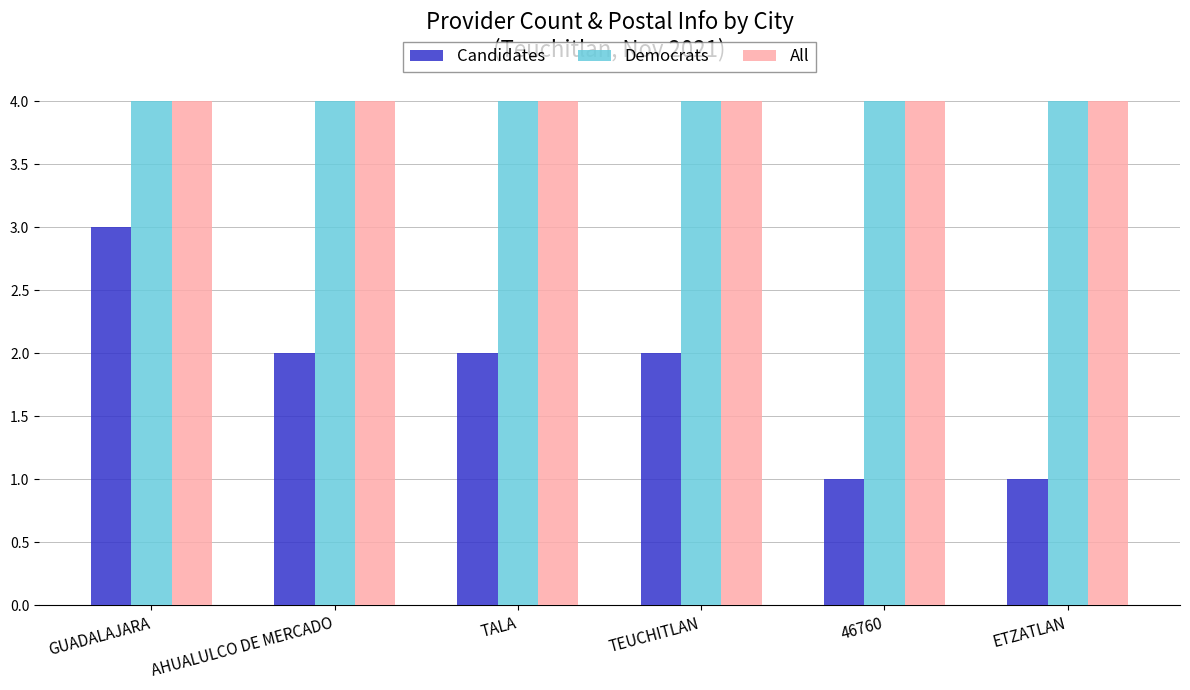

What is the sum of the Democrats values at TALA and GUADALAJARA?

8